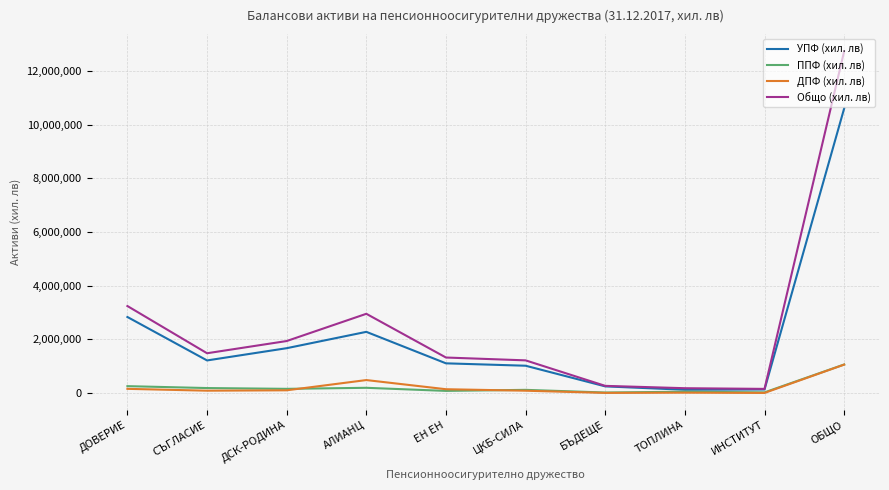

At which category is the sum across all series the highest?

ОБЩО